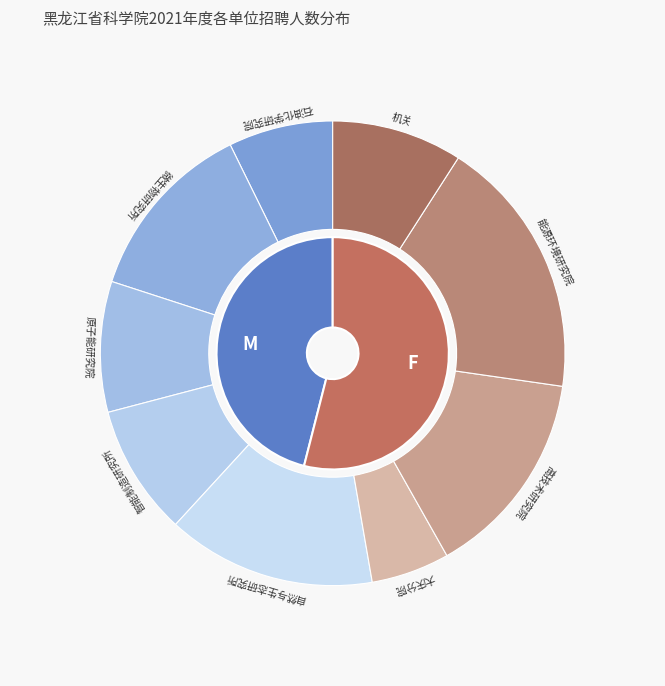

Which slice is the largest?

能源环境研究院